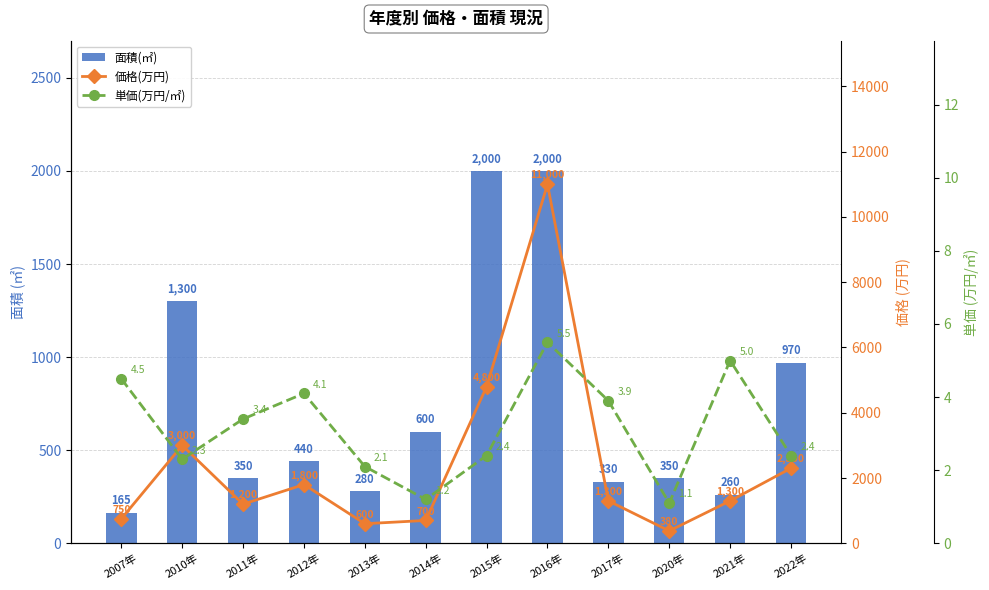

Rank the series by their maximum value, from lowest to highest.

単価(万円/㎡), 面積(㎡), 価格(万円)